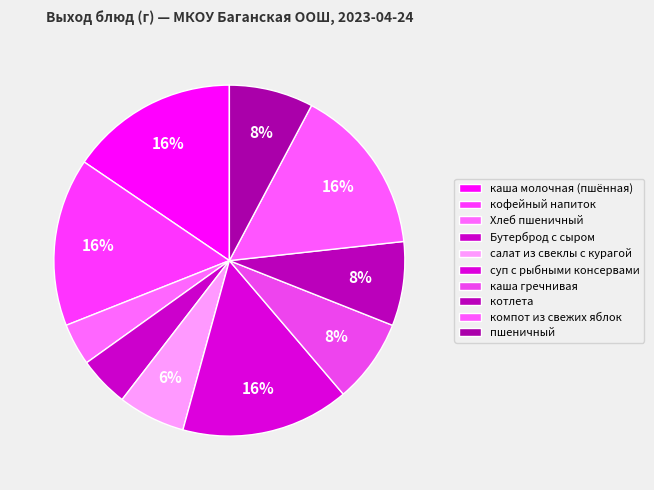

To the nearest percent, what is the combined percentage of суп с рыбными консервами and компот из свежих яблок?

31%